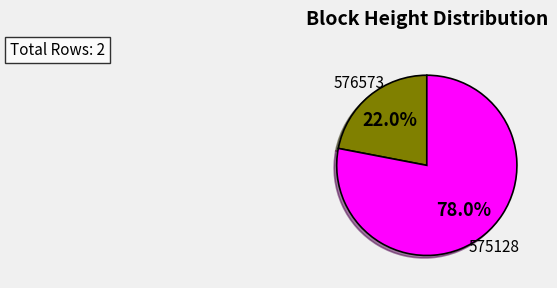

Which slice is the smallest?

576573